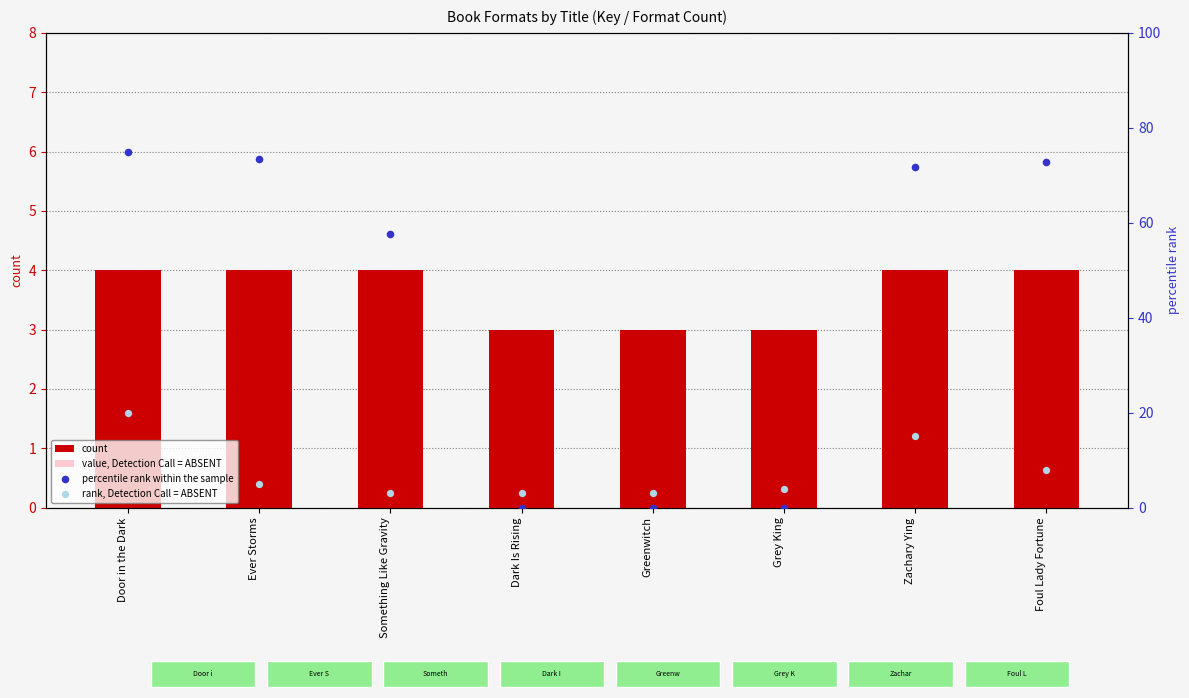

Which series has the largest total across all categories?

percentile rank within the sample